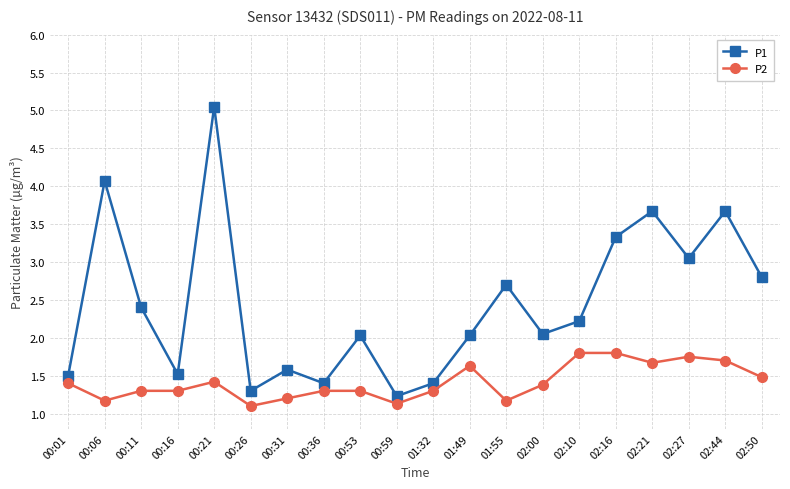

True or false: P2 and P1 cross at least once.

False